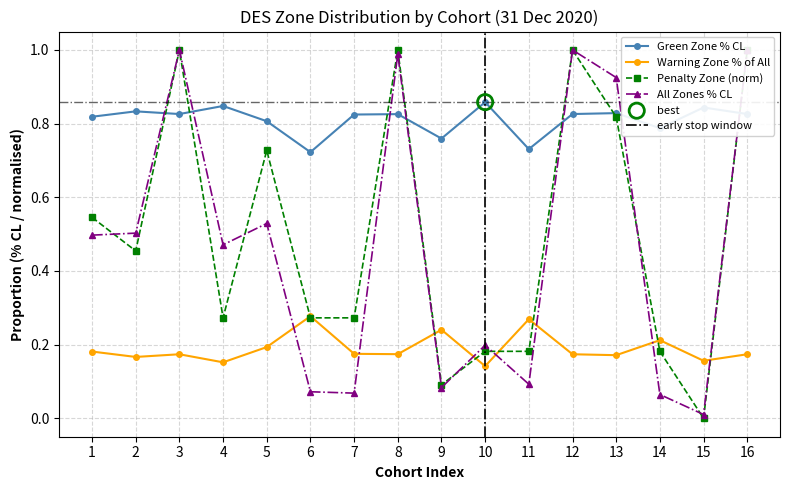

Is the value of Warning Zone % of All at 9 greater than the value of Green Zone % CL at 8?

No